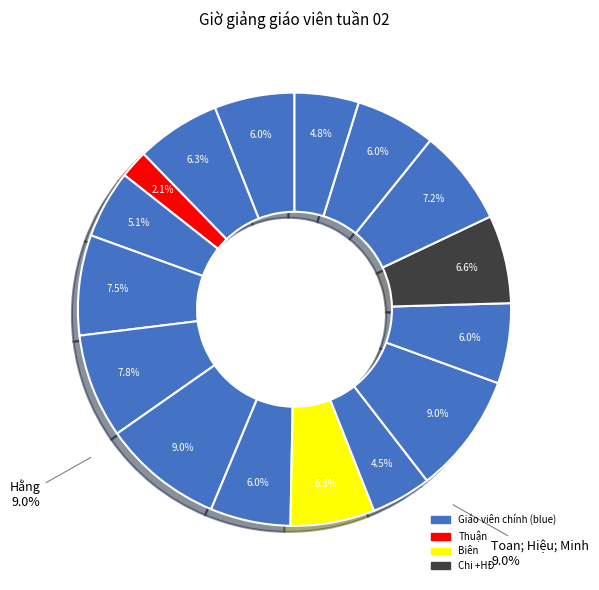

To the nearest percent, what portion does Biên represent?

6%